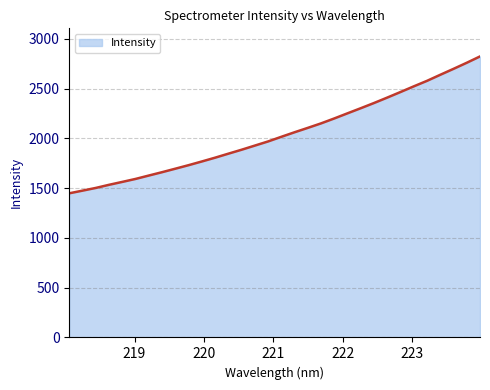

Does the chart display data point markers on the line(s)?

No